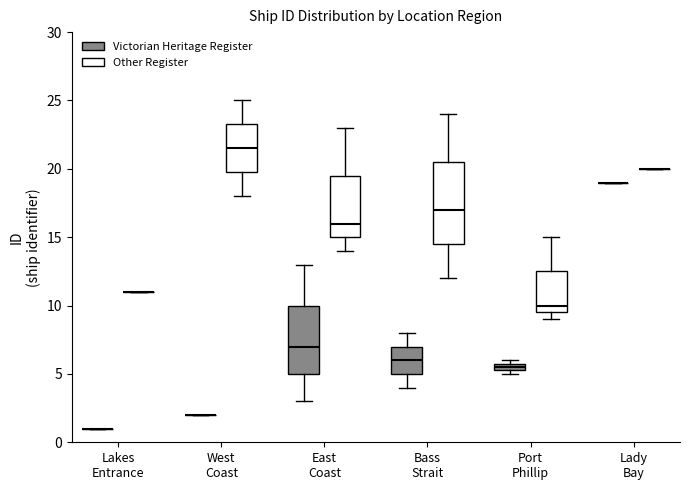

Comparing the boxes themselves (not the whiskers), which one is the tallest?

Bass Strait (Other Register)